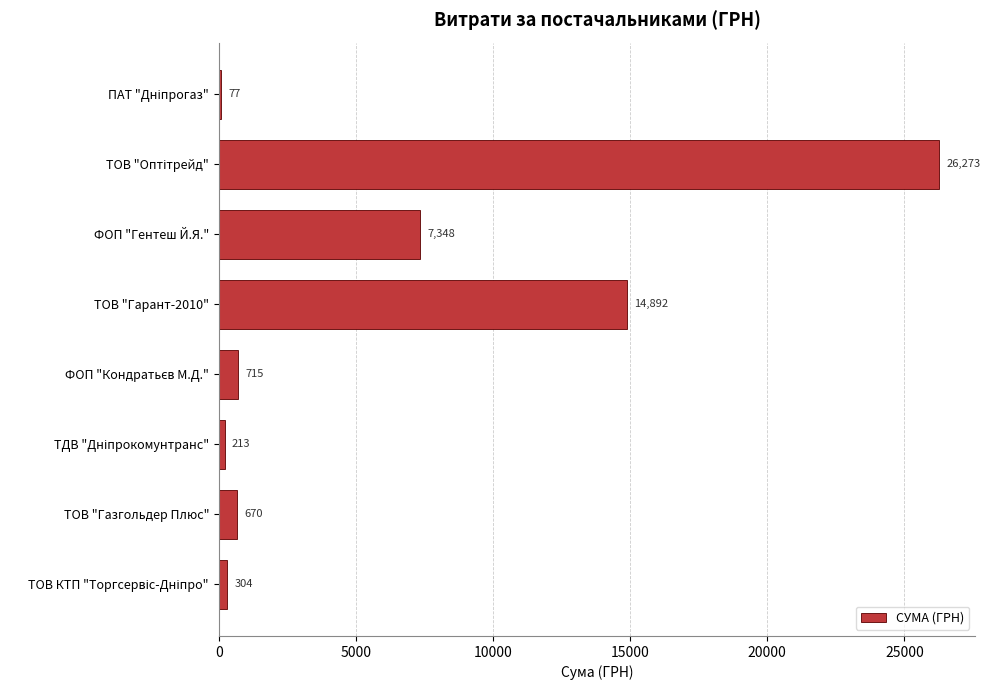

The value at ФОП "Гентеш Й.Я." is 7348.0. True or false?

True